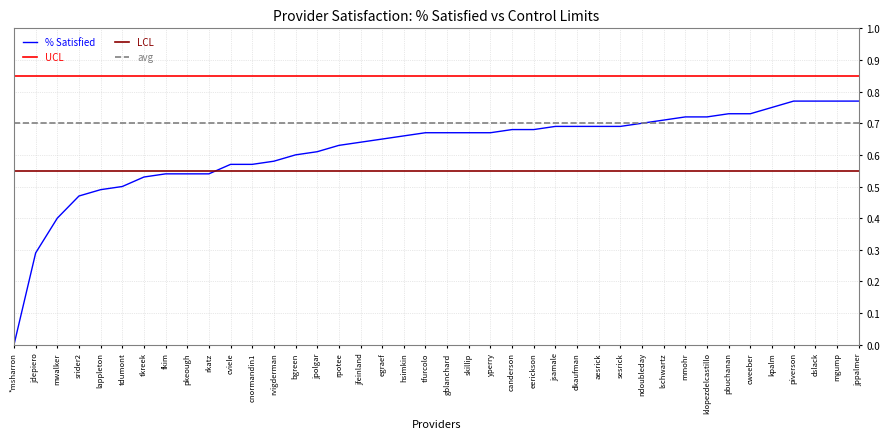

What position from the left is bgreen?

14